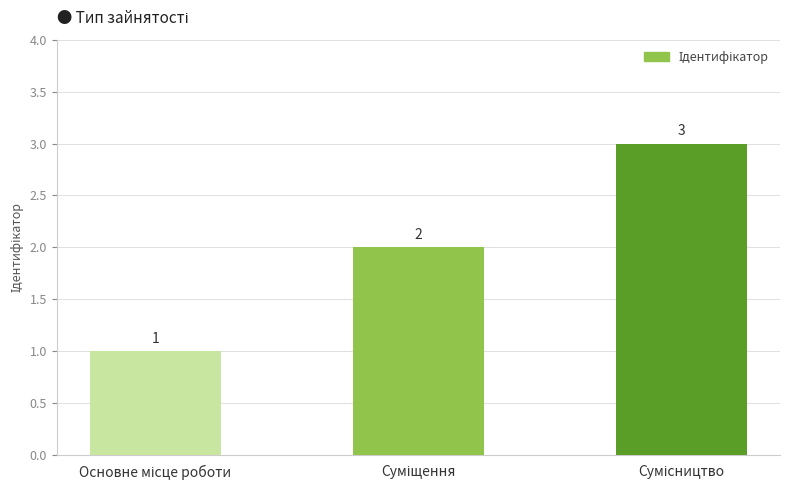

What is the value of the 3rd bar from the left?

3